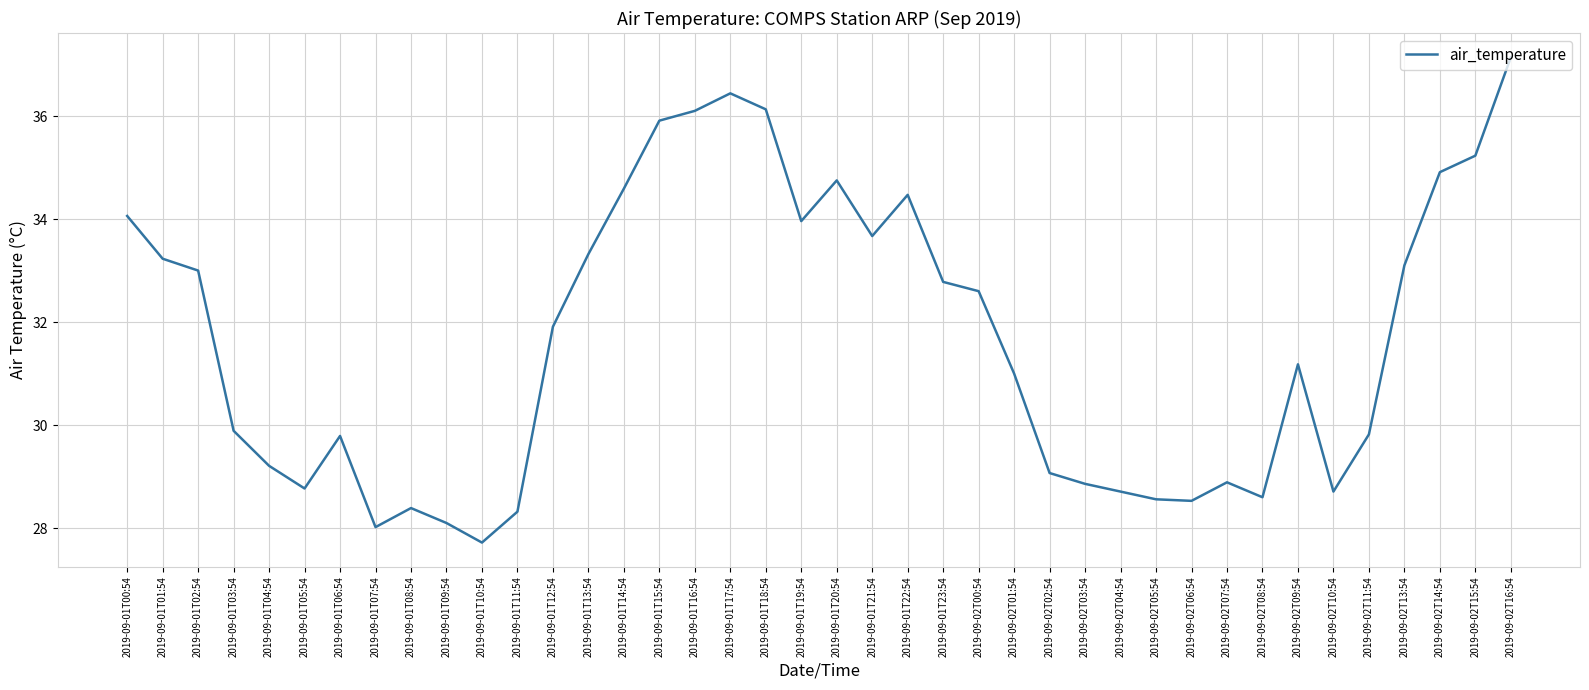

What is the change in value from 2019-09-01T12:54 to 2019-09-02T16:54?

+5.2